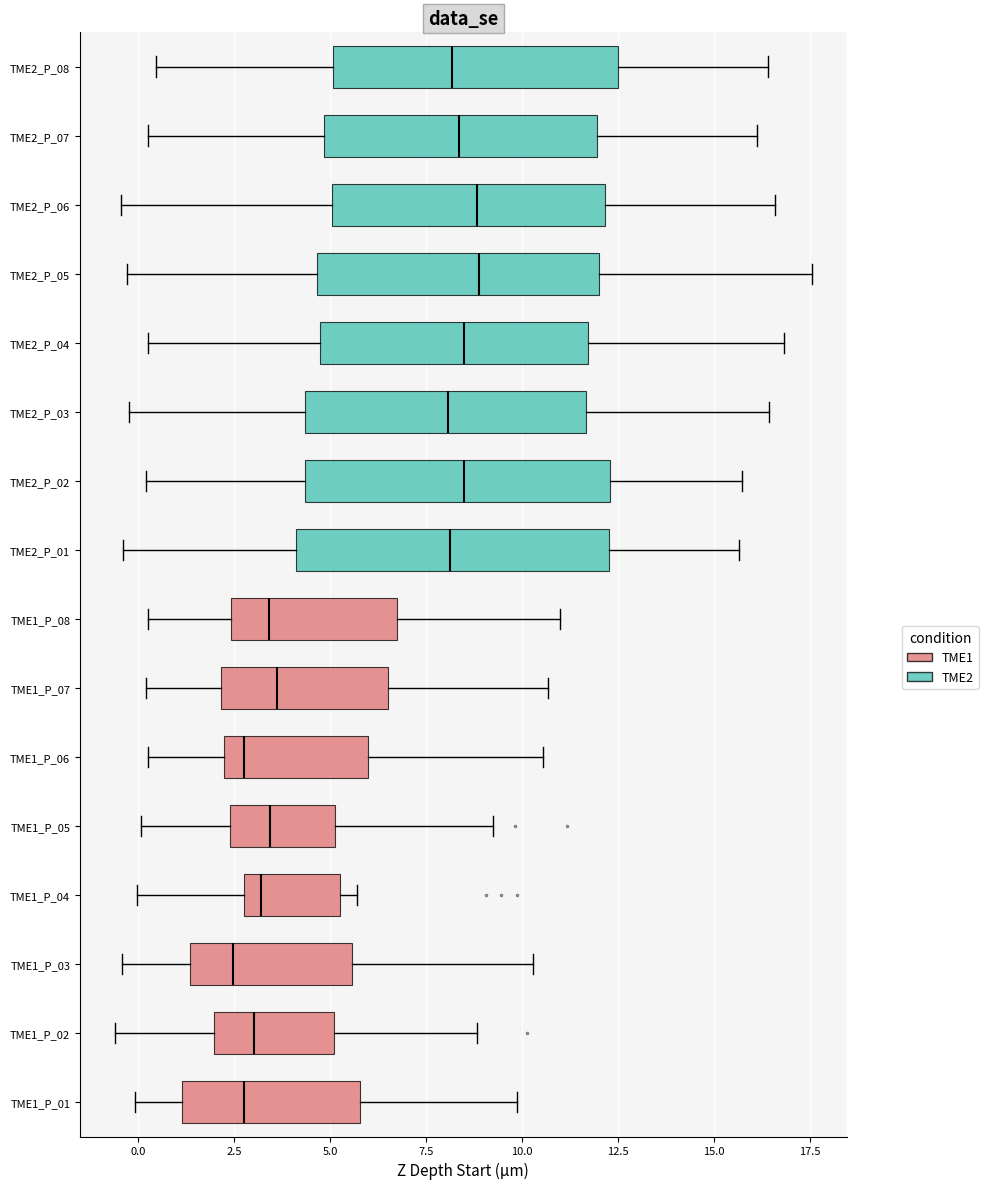

Reading bottom to top, transcribe this box plot: for each box, give where its median line is, the range the box spans, and where its two whiskers end, as read against the x-axis. The values are not printed on the chart, so give them approximately, as read against the axis.

TME1_P_01: median 3.0, box 1.0 to 6.0, whiskers 0.0 to 10.0
TME1_P_02: median 3.0, box 2.0 to 5.0, whiskers -0.5 to 9.0
TME1_P_03: median 2.5, box 1.5 to 5.5, whiskers -0.5 to 10.5
TME1_P_04: median 3.0 (just right of the box's left edge), box 3.0 to 5.5, whiskers 0.0 to 5.5 (just right of the box's right edge)
TME1_P_05: median 3.5, box 2.5 to 5.0, whiskers 0.0 to 9.5
TME1_P_06: median 3.0, box 2.0 to 6.0, whiskers 0.0 to 10.5
TME1_P_07: median 3.5, box 2.0 to 6.5, whiskers 0.0 to 10.5
TME1_P_08: median 3.5, box 2.5 to 6.5, whiskers 0.0 to 11.0
TME2_P_01: median 8.0, box 4.0 to 12.5, whiskers -0.5 to 15.5
TME2_P_02: median 8.5, box 4.5 to 12.5, whiskers 0.0 to 15.5
TME2_P_03: median 8.0, box 4.5 to 11.5, whiskers 0.0 to 16.5
TME2_P_04: median 8.5, box 4.5 to 11.5, whiskers 0.5 to 17.0
TME2_P_05: median 9.0, box 4.5 to 12.0, whiskers -0.5 to 17.5
TME2_P_06: median 9.0, box 5.0 to 12.0, whiskers -0.5 to 16.5
TME2_P_07: median 8.5, box 5.0 to 12.0, whiskers 0.5 to 16.0
TME2_P_08: median 8.0, box 5.0 to 12.5, whiskers 0.5 to 16.5